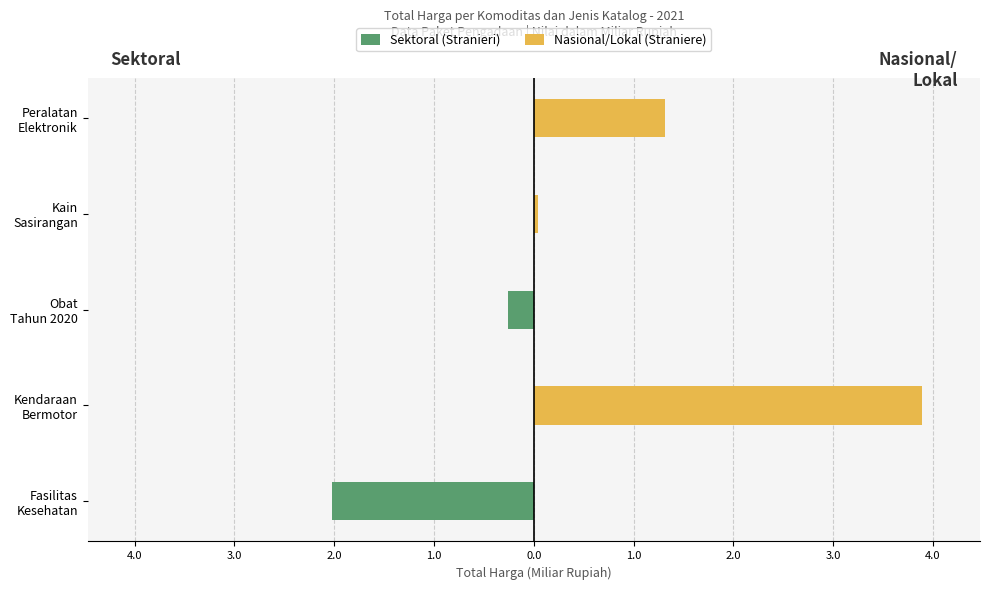

How many positive values does the Nasional/Lokal (Straniere) series have?

3